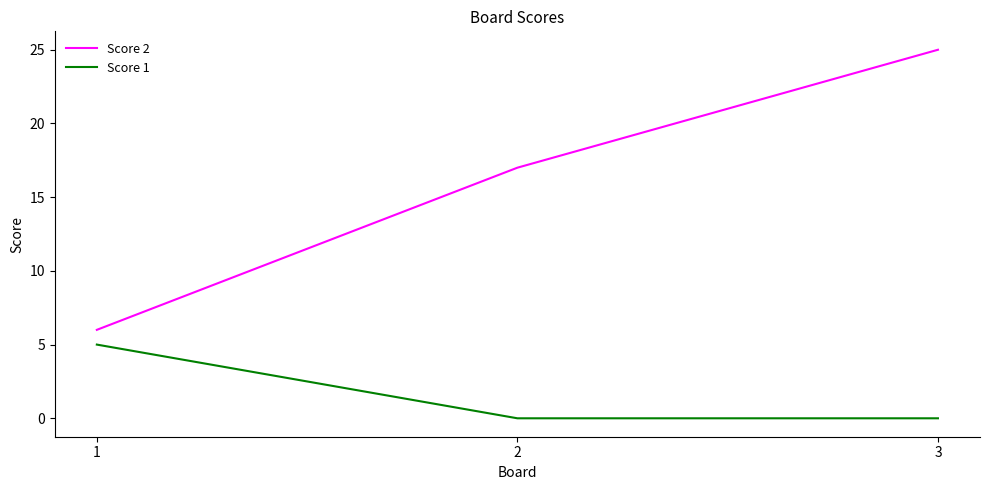

The Score 2 series shows 9 at 1. True or false?

False